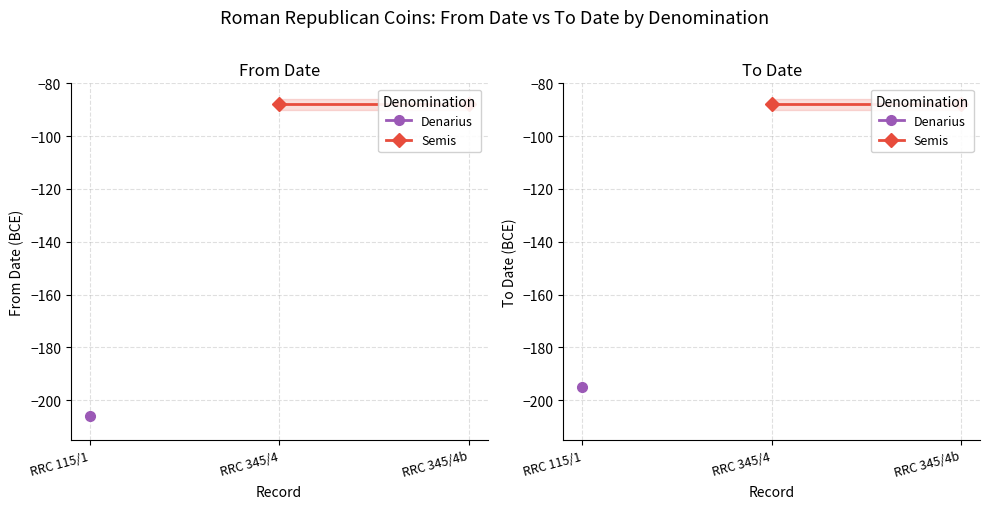

How many data points does each series have?

3